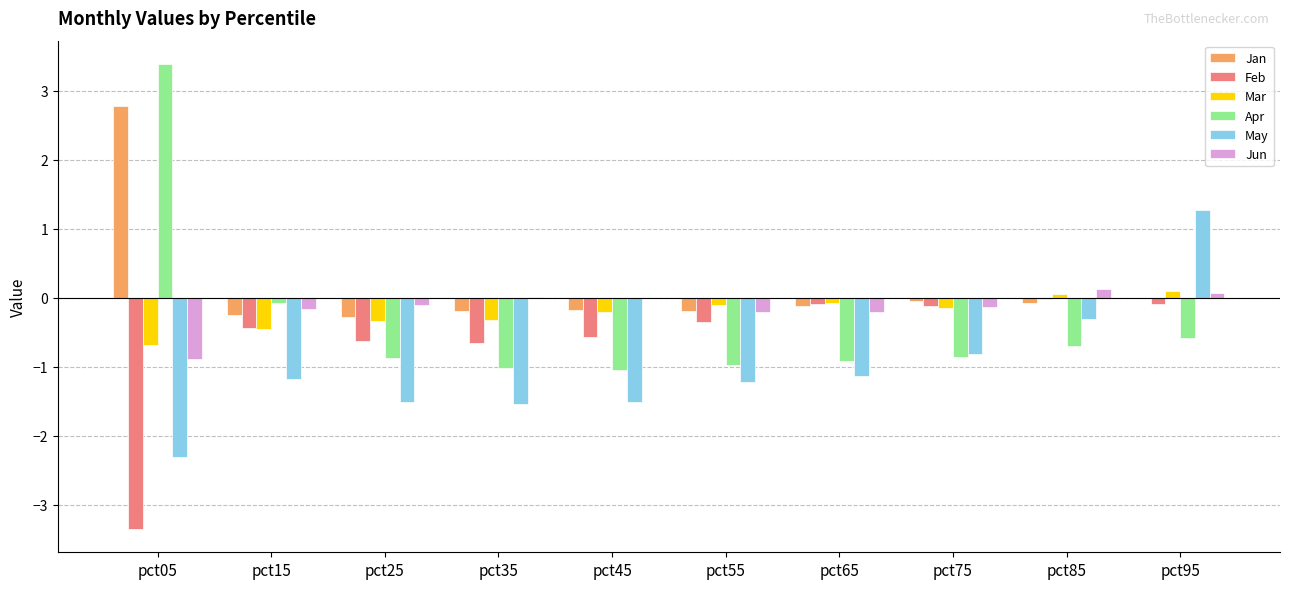

Which series changed the most between pct65 and pct85?

May